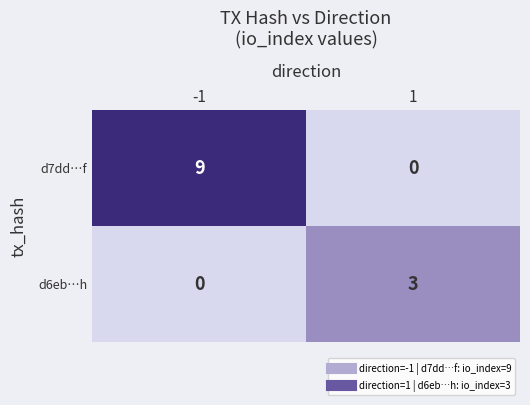

What is the maximum value shown in the chart?

9